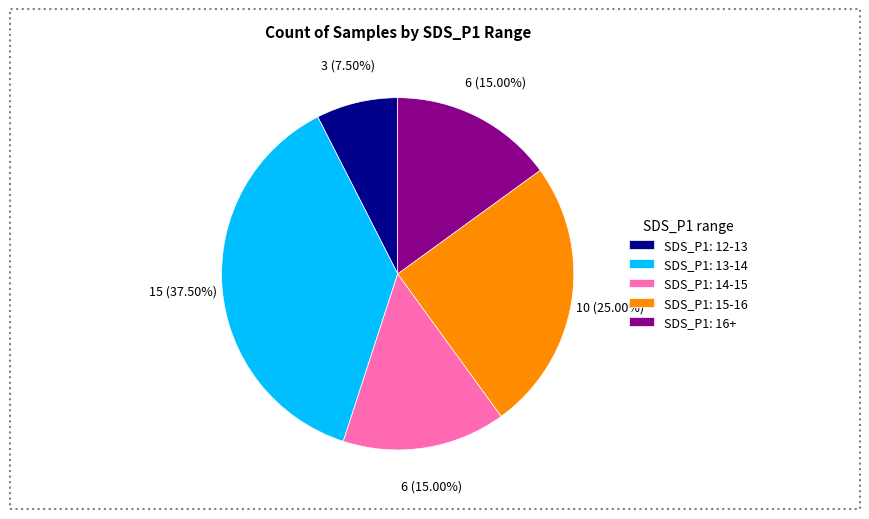

What is the smallest slice in the pie chart?

SDS_P1: 12-13